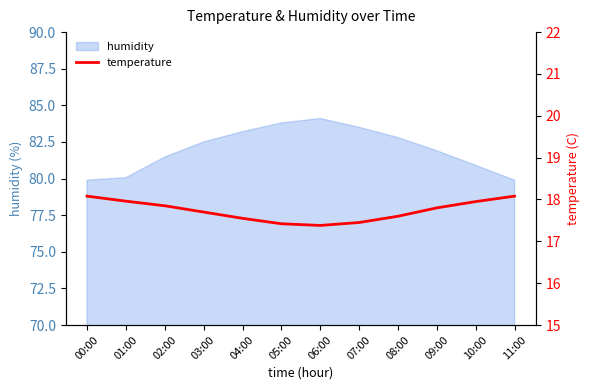

What is the ratio of the value at 09:00 to the value at 05:00?

1.0